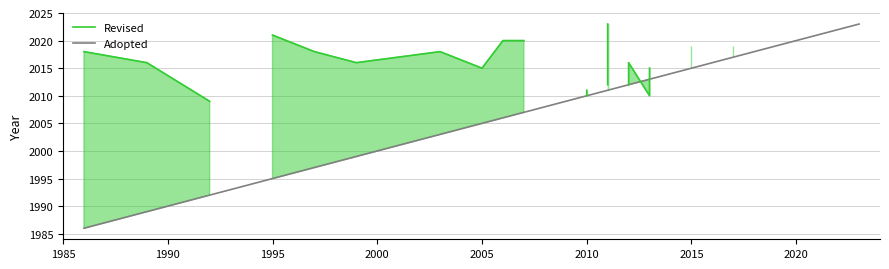

What is the lowest value of the Adopted series?

1986.0